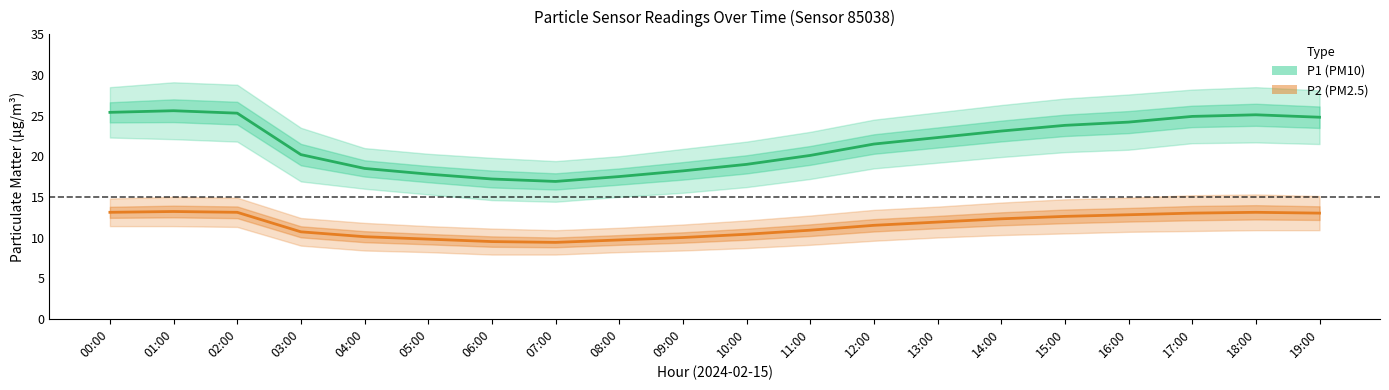

Which series changed the most between 13:00 and 14:00?

P1 (PM10)